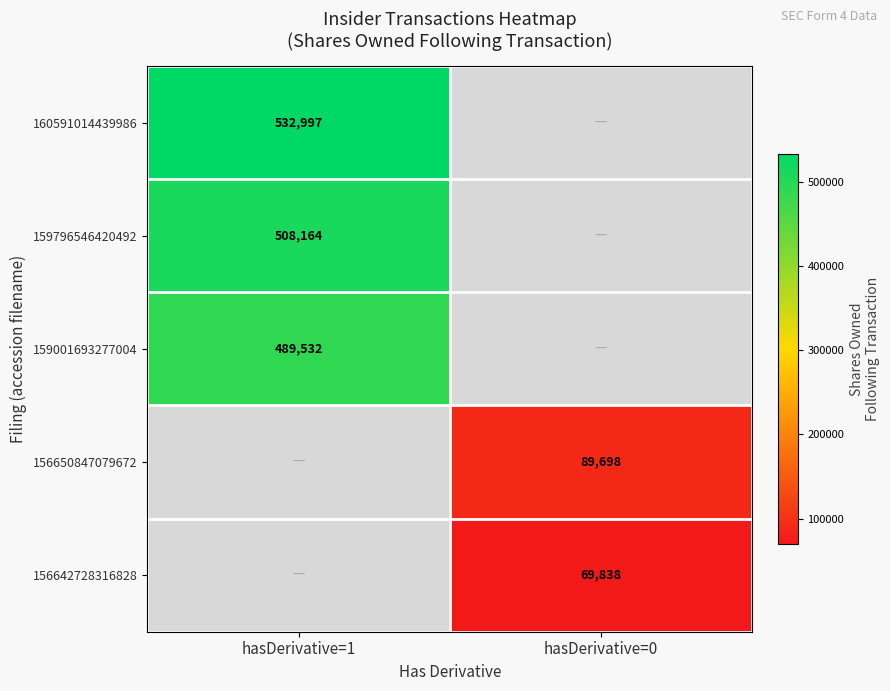

The 159796546420492 series shows 150271 at hasDerivative=1. True or false?

False